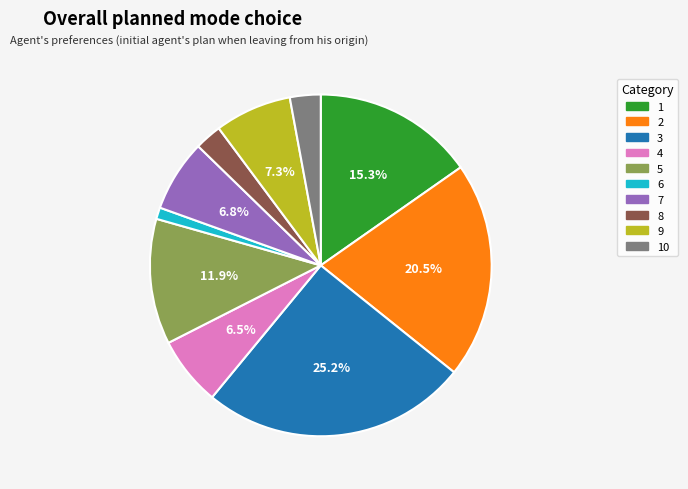

Is there any slice that represents more than half of the pie?

No